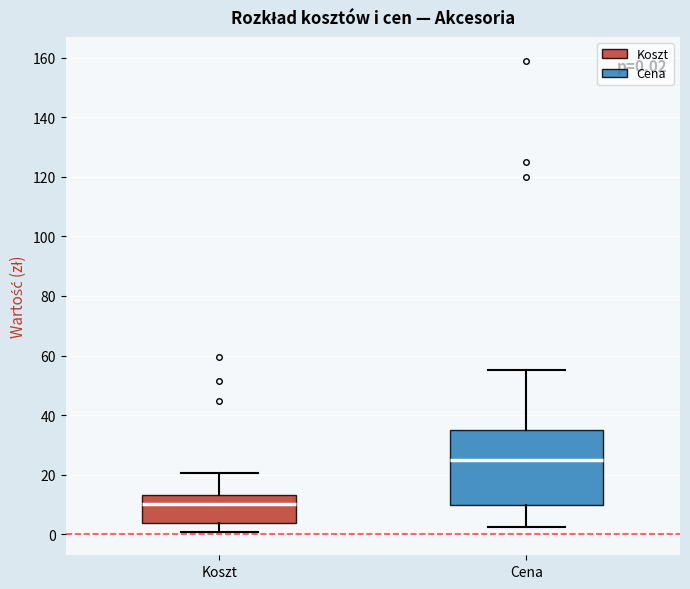

Which box's median line is the highest?

Cena